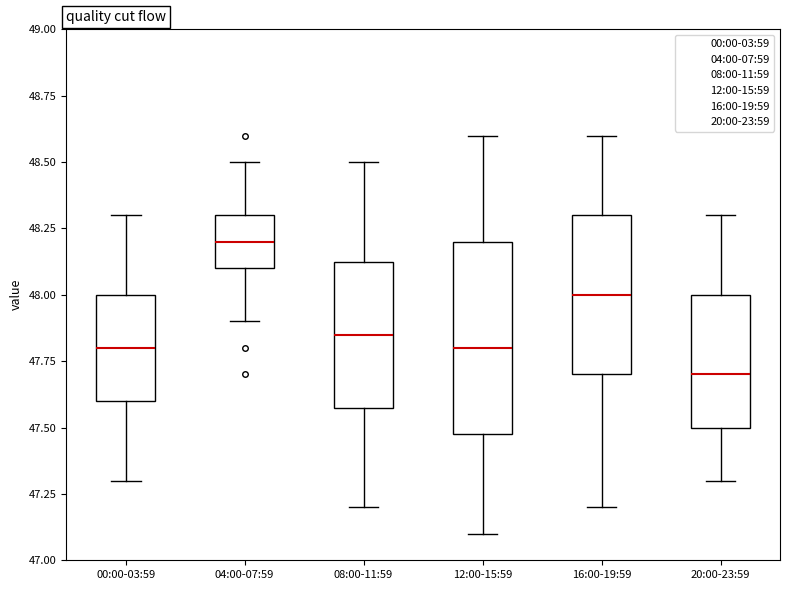

Which box's median line is the lowest?

20:00-23:59